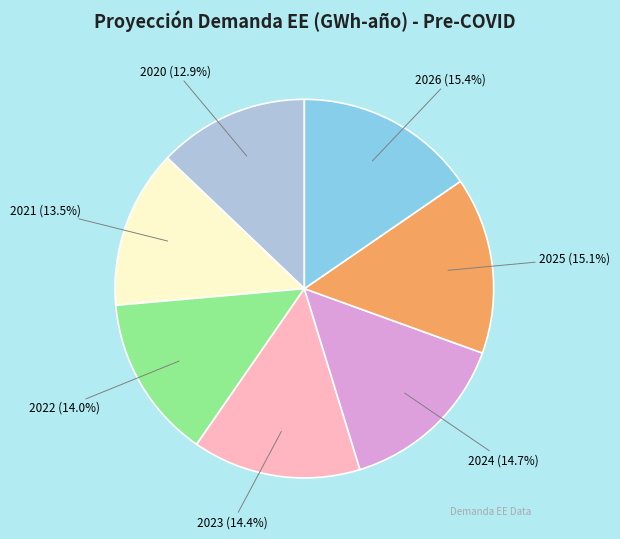

What is the smallest slice in the pie chart?

2020